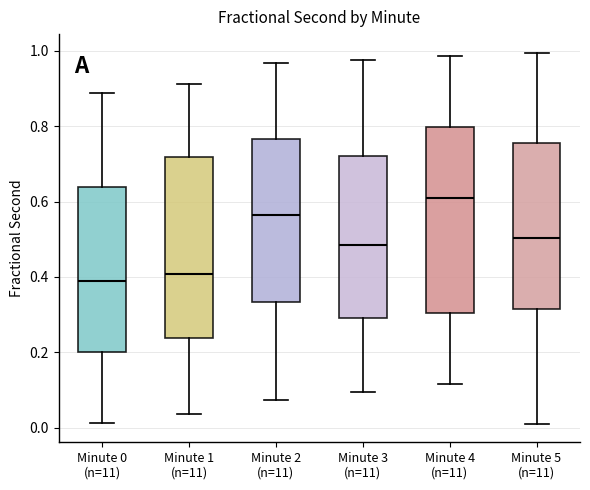

Where is the lower edge of the box for Minute 5 (n=11) on the y-axis? The values are not printed on the chart, so give them approximately, as read against the axis.

0.32